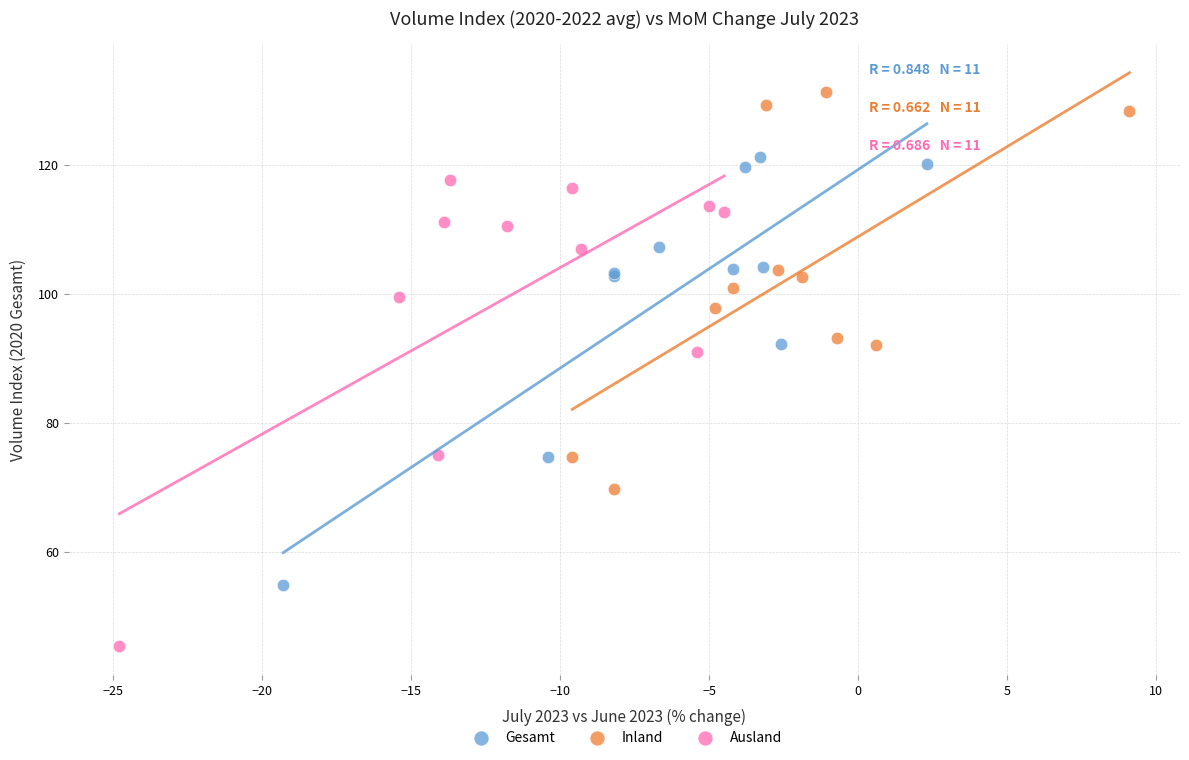

Which series reaches the minimum Y coordinate?

Ausland